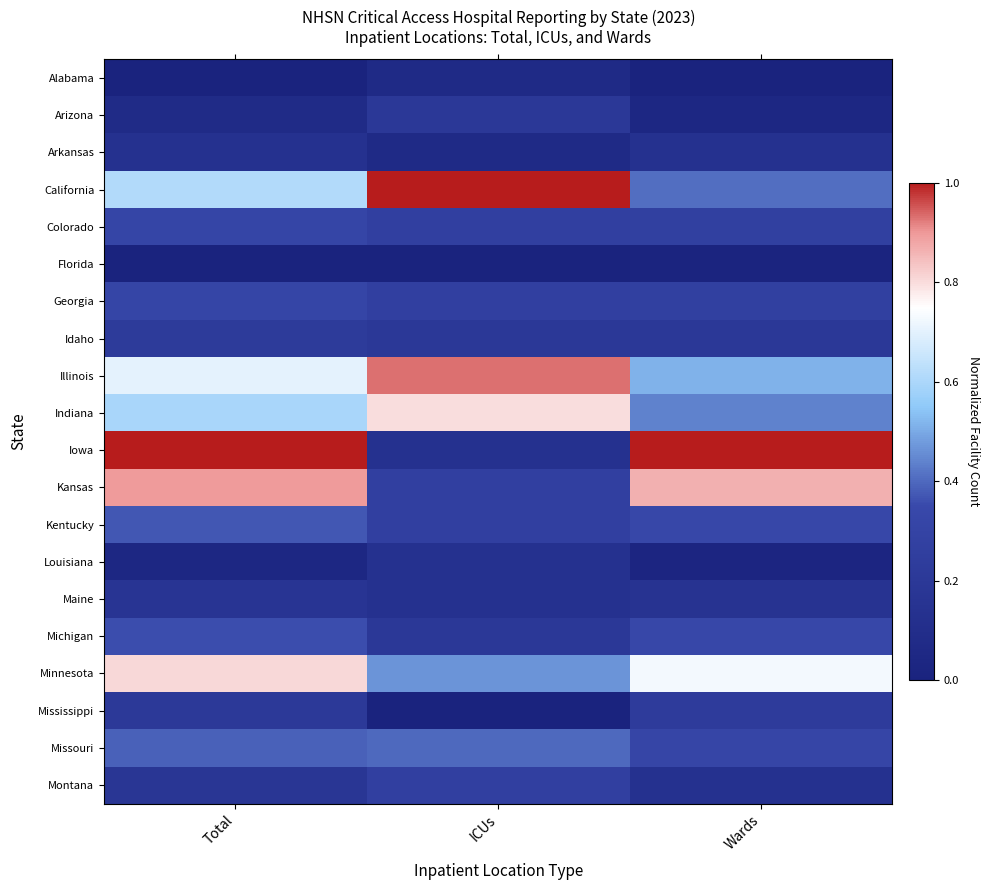

How many distinct data groups are displayed?

20